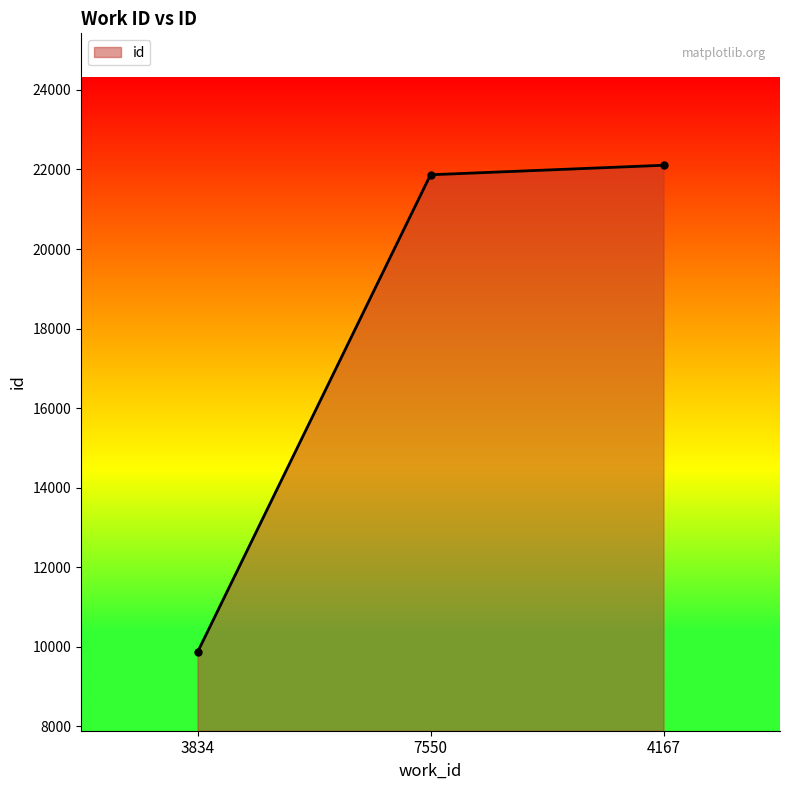

Is it true that the value at 7550 is 21867?

True